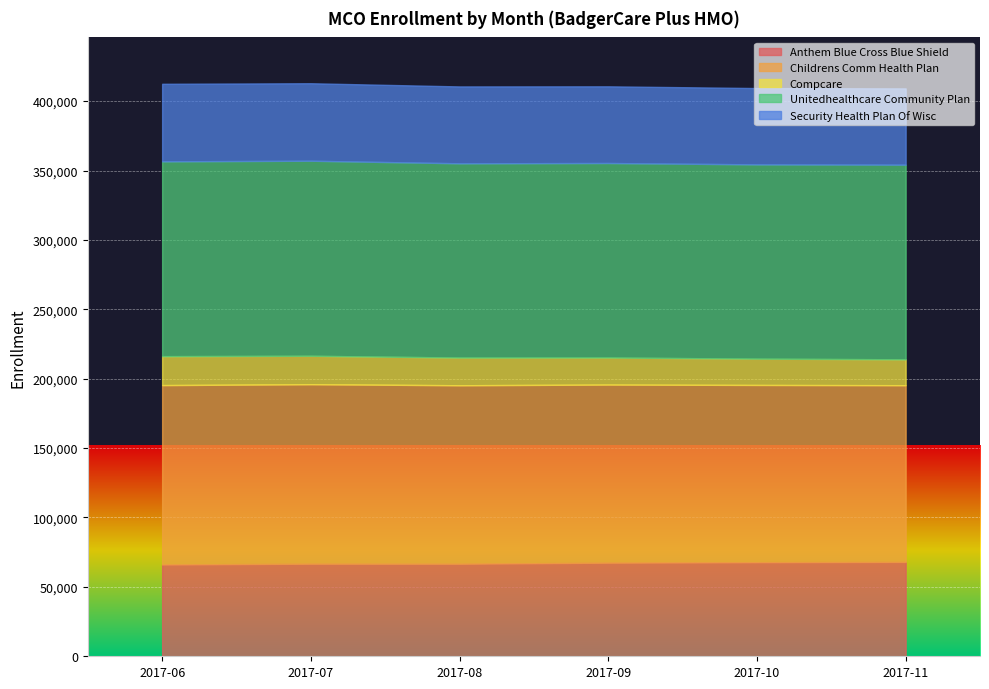

True or false: Childrens Comm Health Plan and Compcare cross at least once.

False